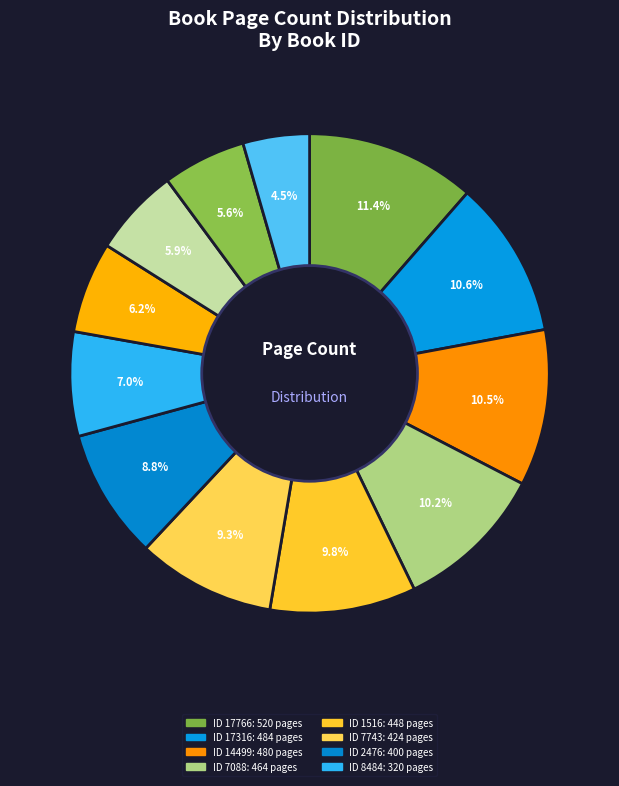

How many segments does this pie chart have?

12